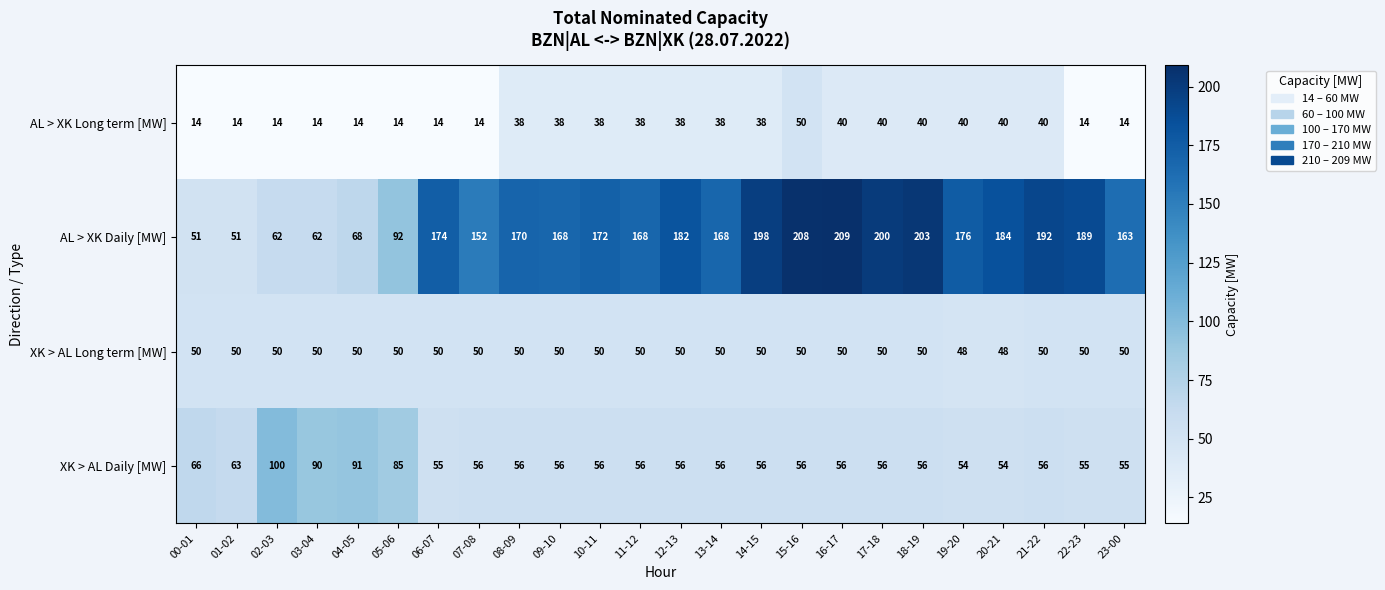

Rank the series at 16-17 from lowest to highest value.

AL > XK Long term [MW], XK > AL Long term [MW], XK > AL Daily [MW], AL > XK Daily [MW]